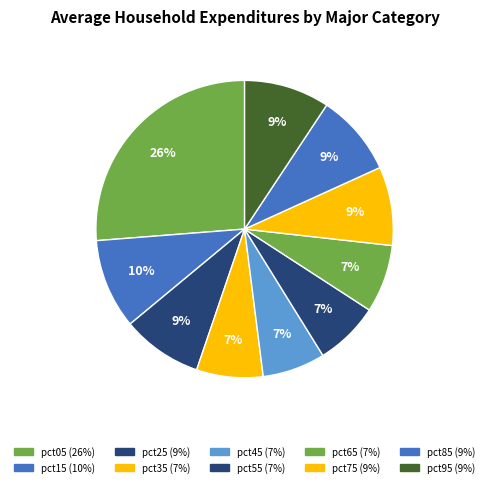

How many slices are in this pie chart?

10